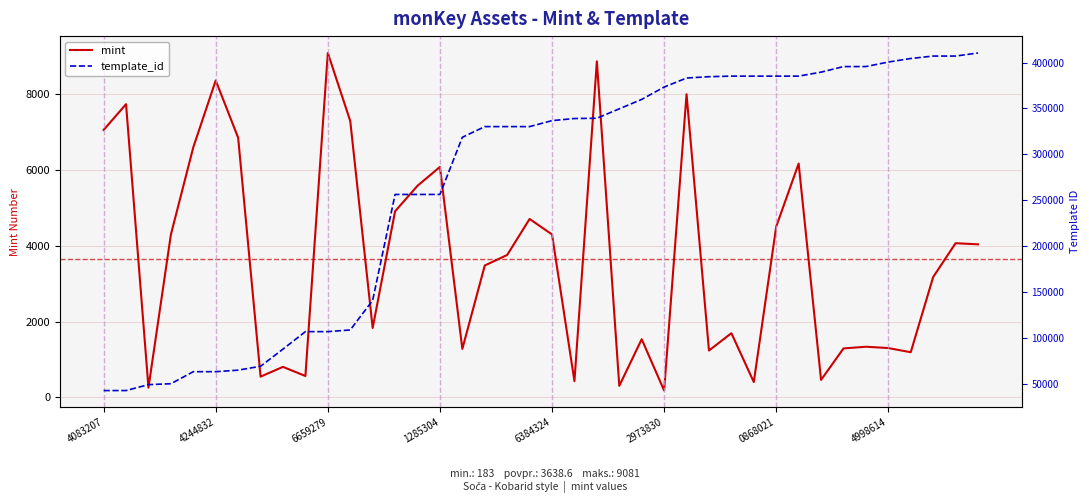

The value of mint at 4998614 is 1303. True or false?

True